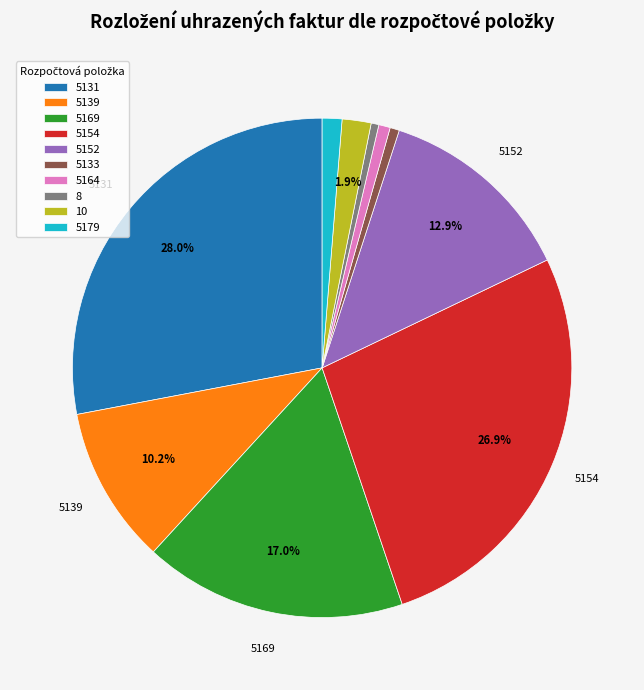

To the nearest percent, what portion does 5179 represent?

1%